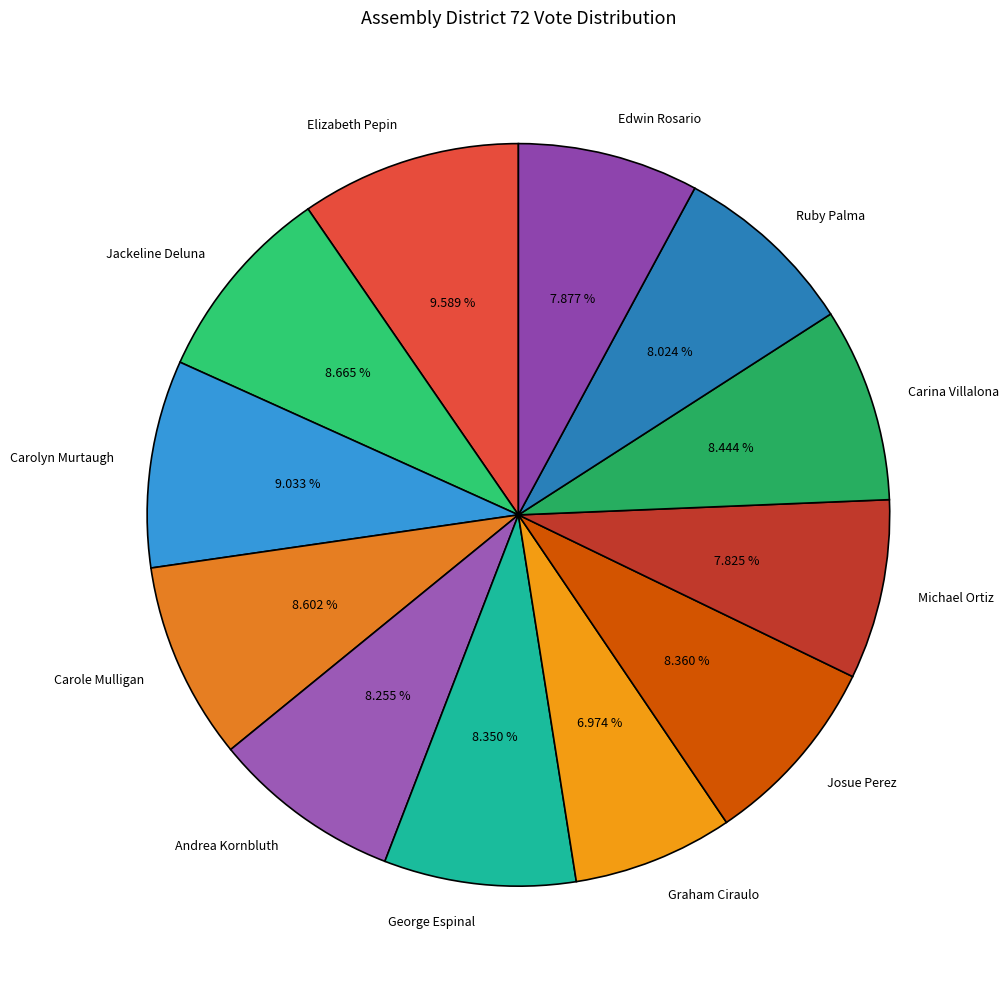

What portion of the pie excludes Carolyn Murtaugh?

91.0%